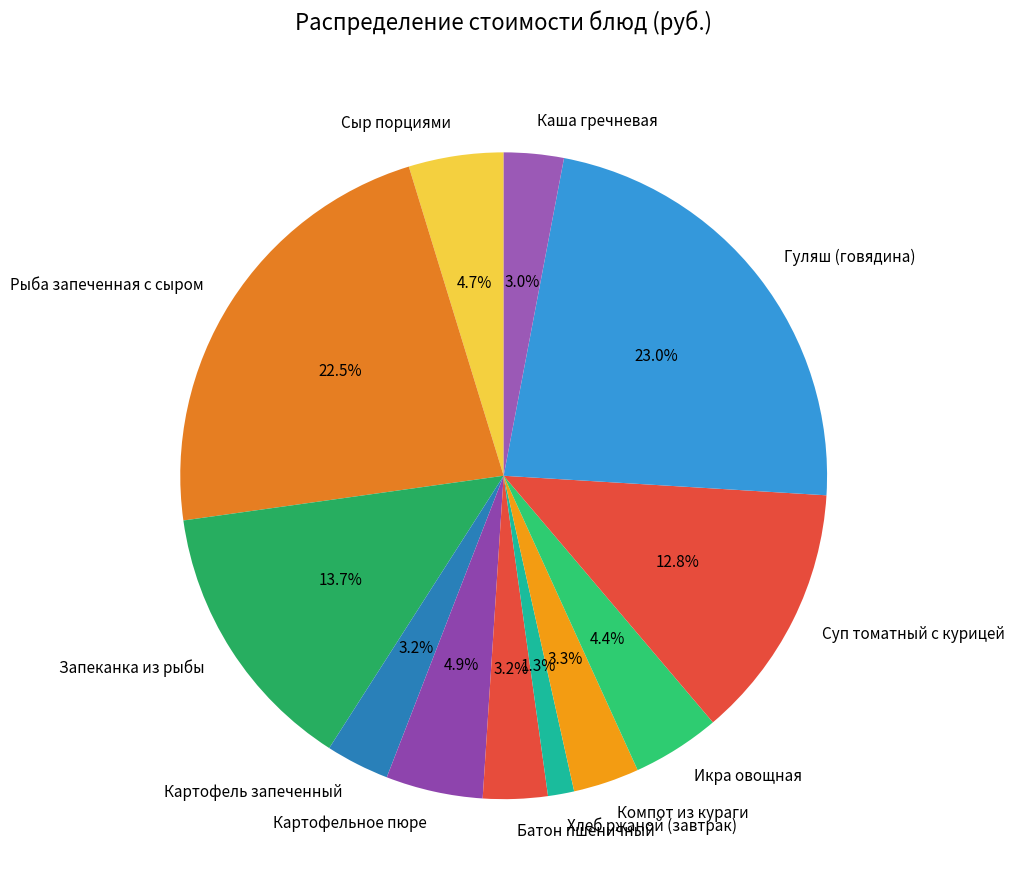

Which slice is the smallest?

Хлеб ржаной (завтрак)